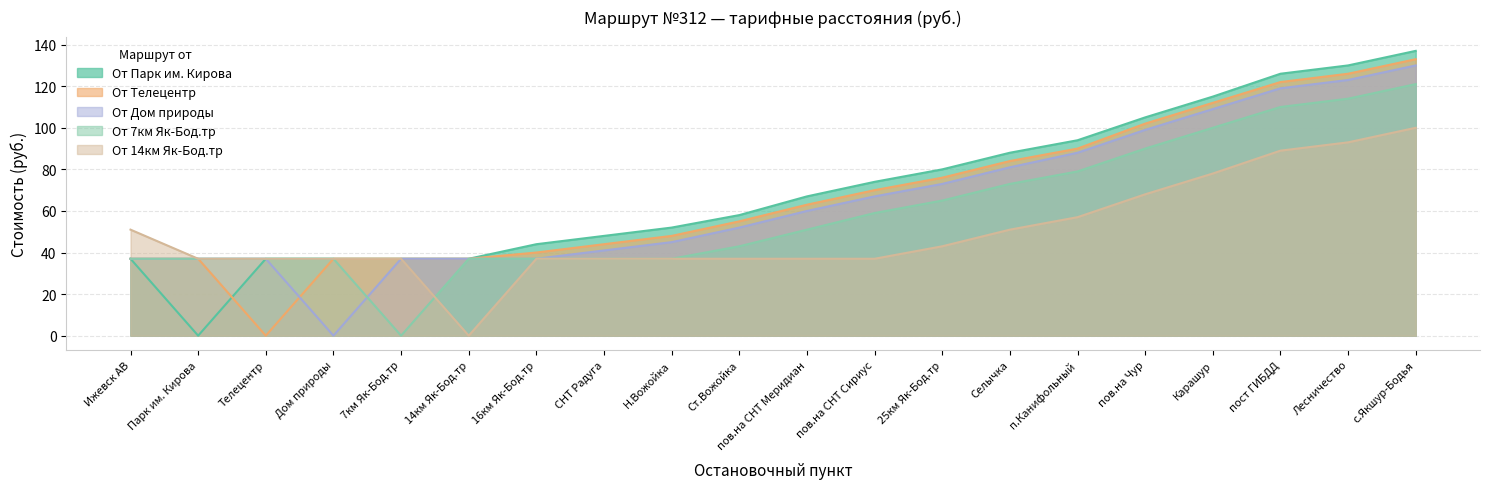

What is the difference between the second highest and second lowest values in the От Дом природы series?

86